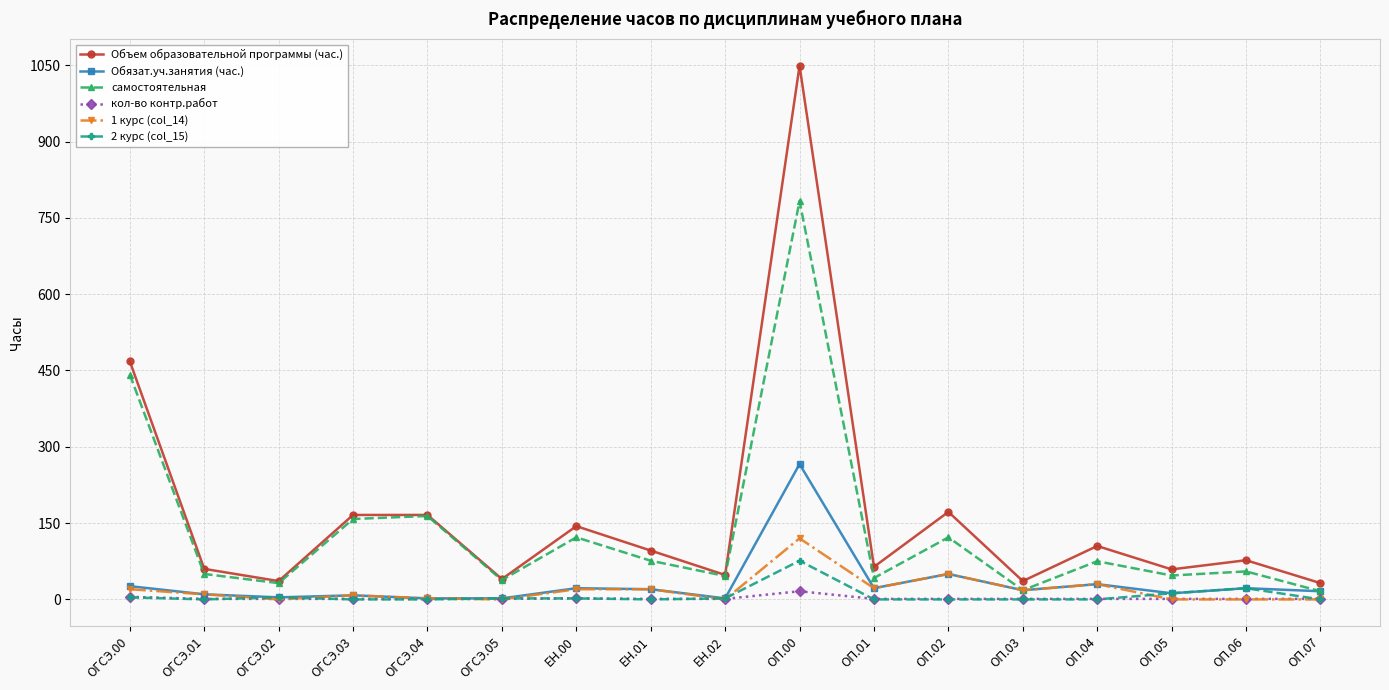

In Объем образовательной программы (час.), how many points are lower than both neighbors (excluding endpoints)?

6